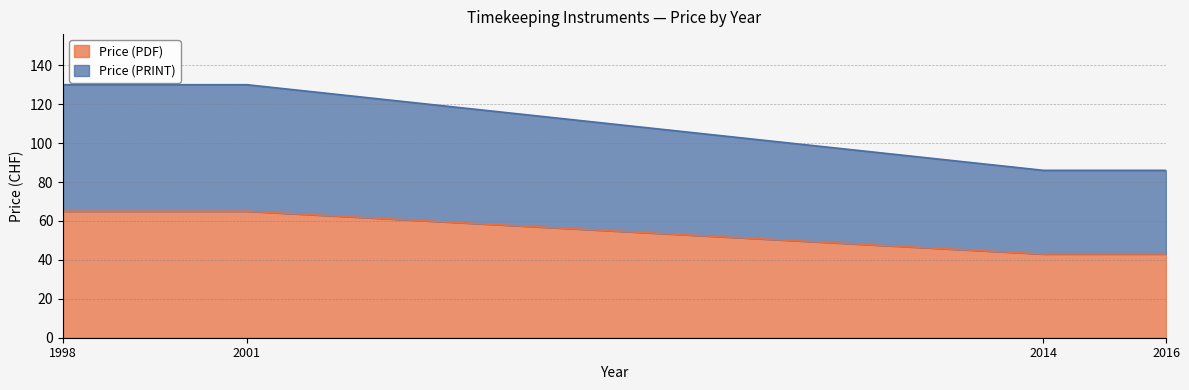

Which has a higher value, 2014 or 1998?

1998